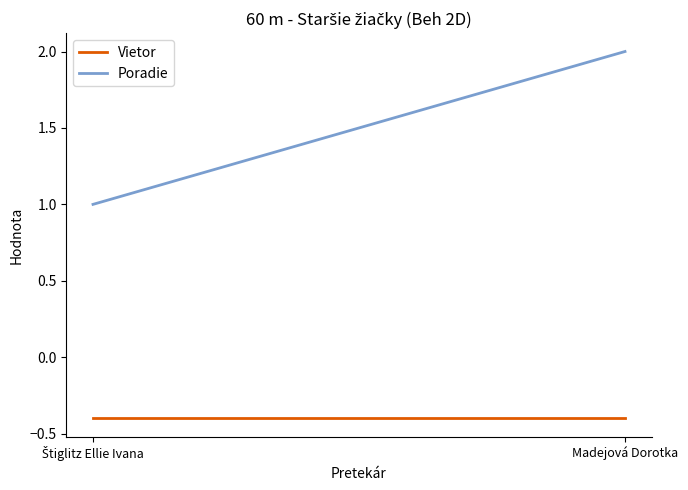

What position from the right is Madejová Dorotka?

1